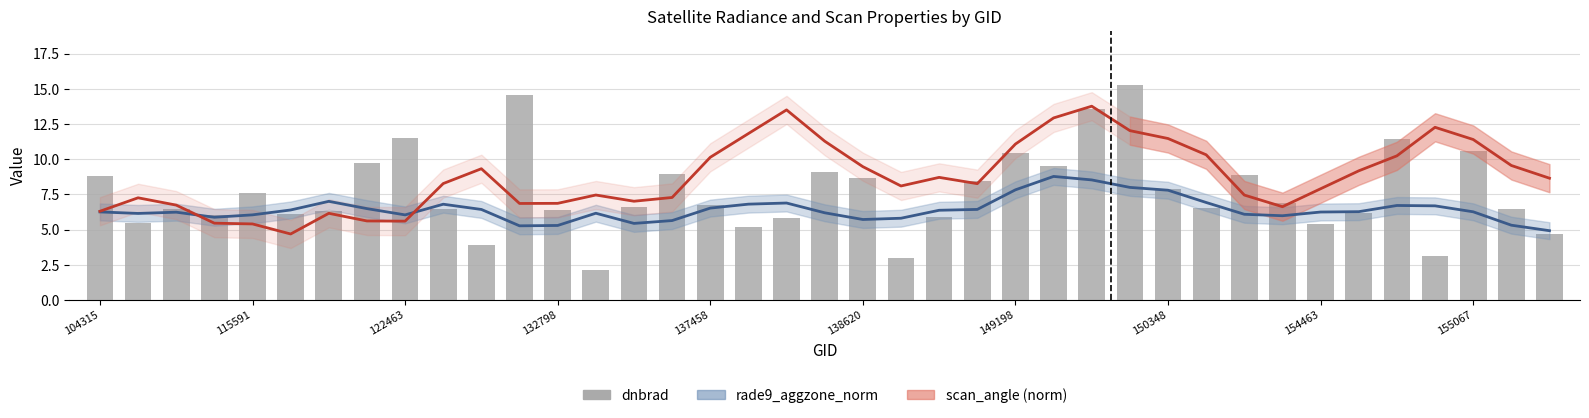

At which category is the sum across all series the highest?

26